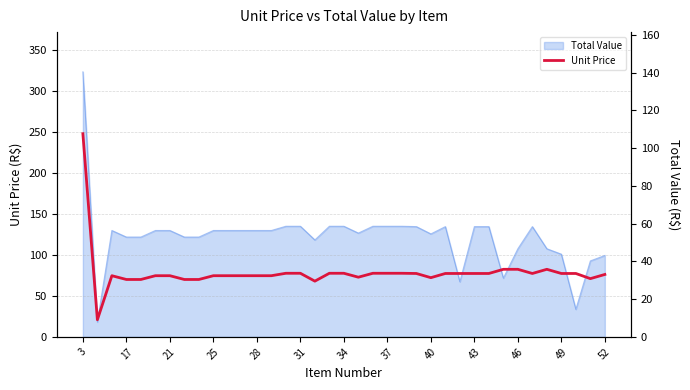

Which has a higher value, 36 or 34?

34